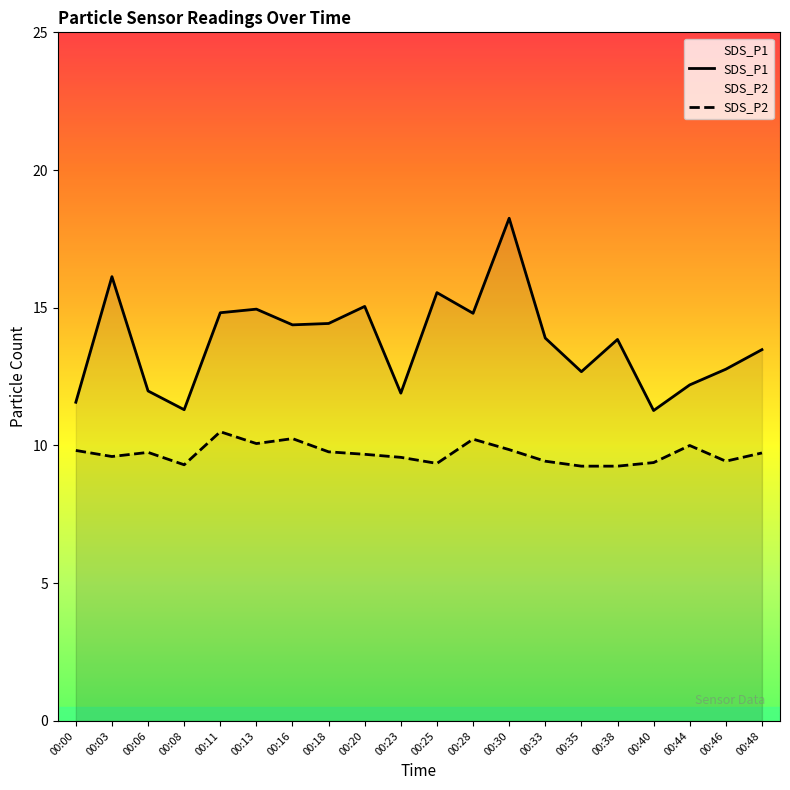

How many categories are shown in the chart?

20